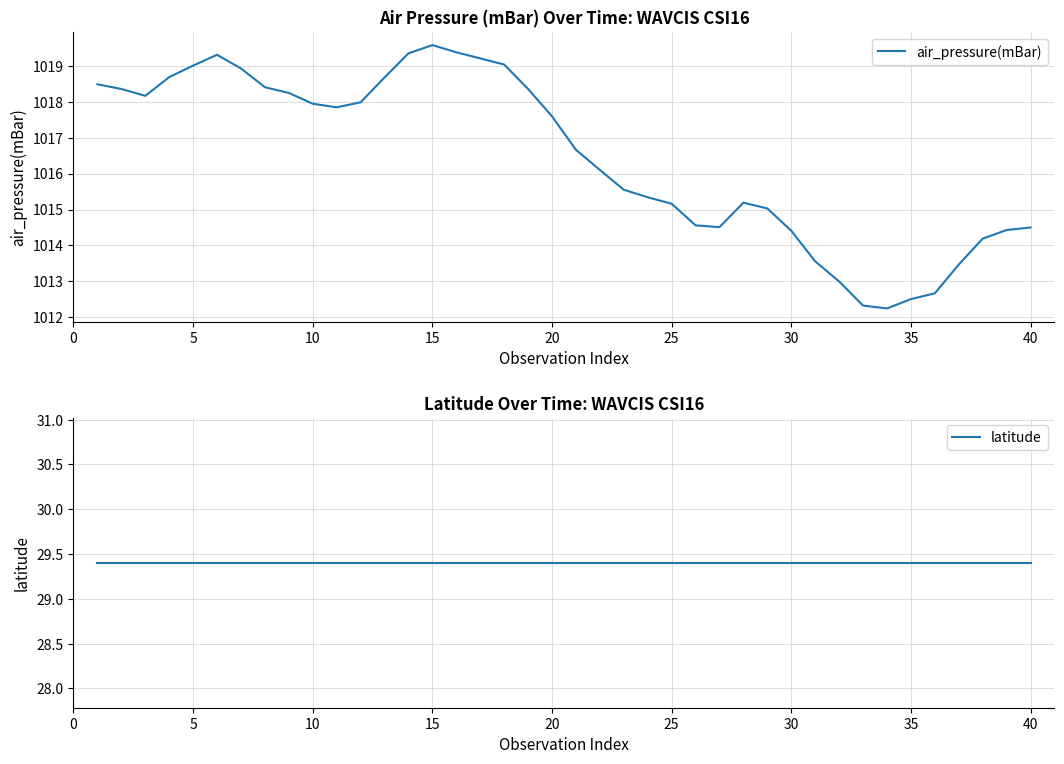

How many interior local valleys does the air_pressure(mBar) series have?

4